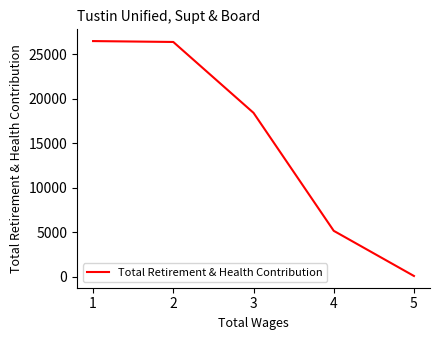

At which label is the value closest to 13278?

3